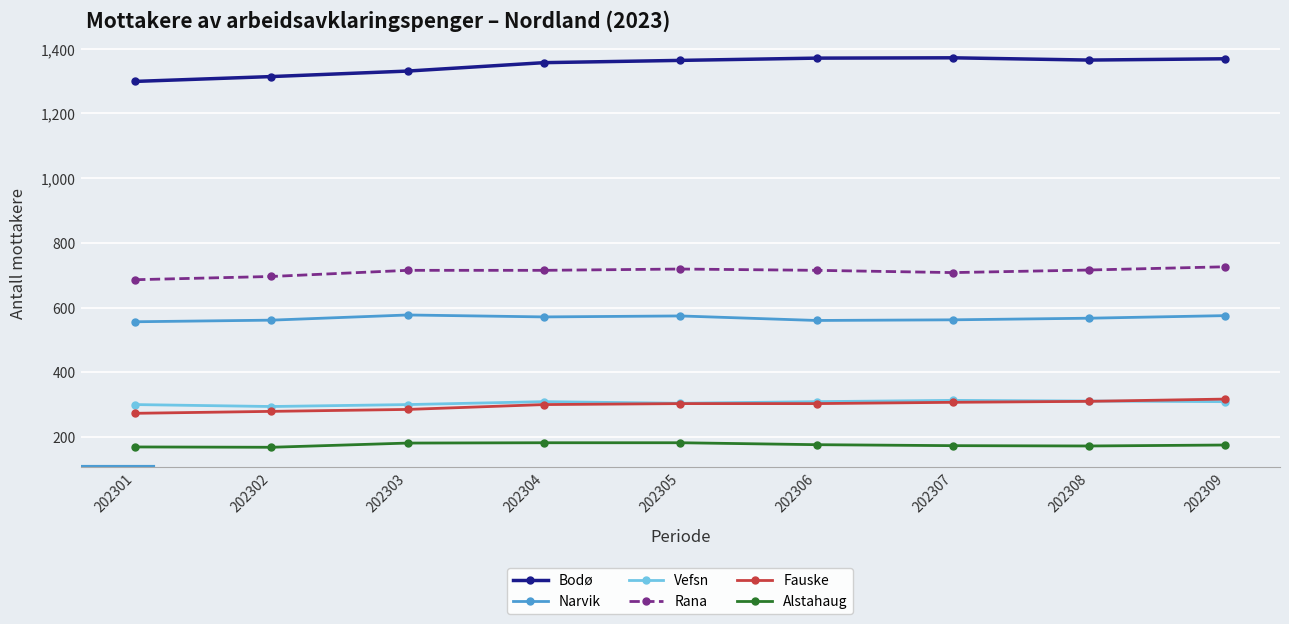

What is the minimum value for Narvik?

556